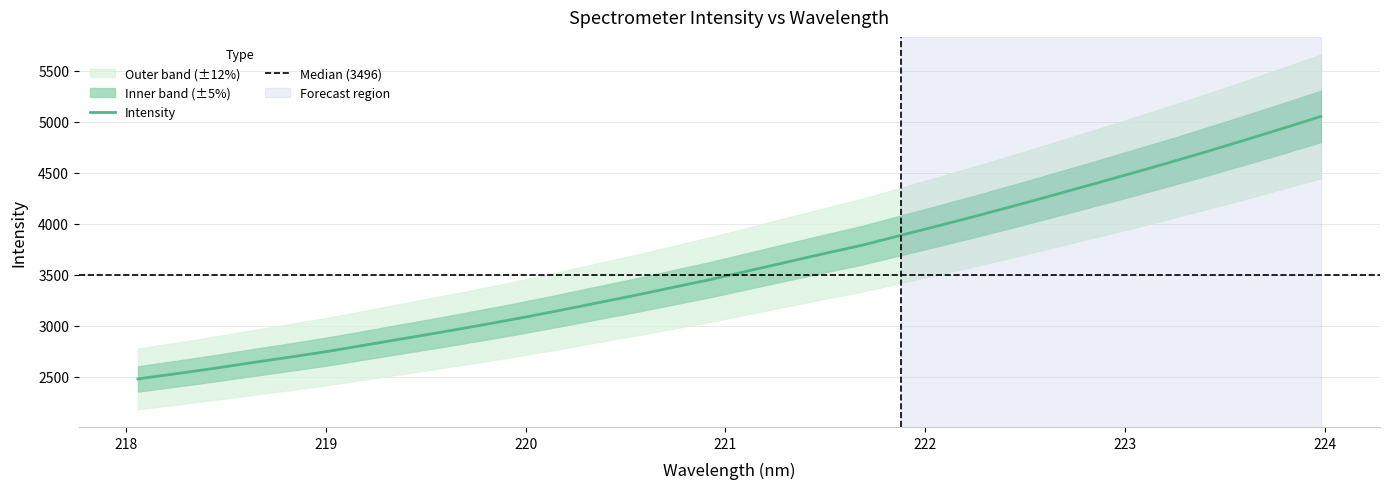

True or false: there are more than 1 points higher than both neighbors.

False